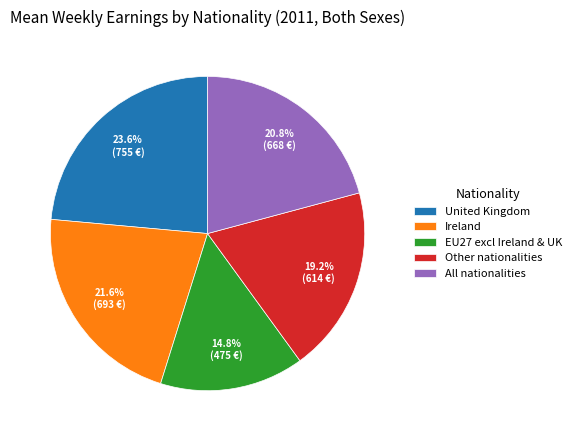

To the nearest percent, what is the average slice percentage?

20%